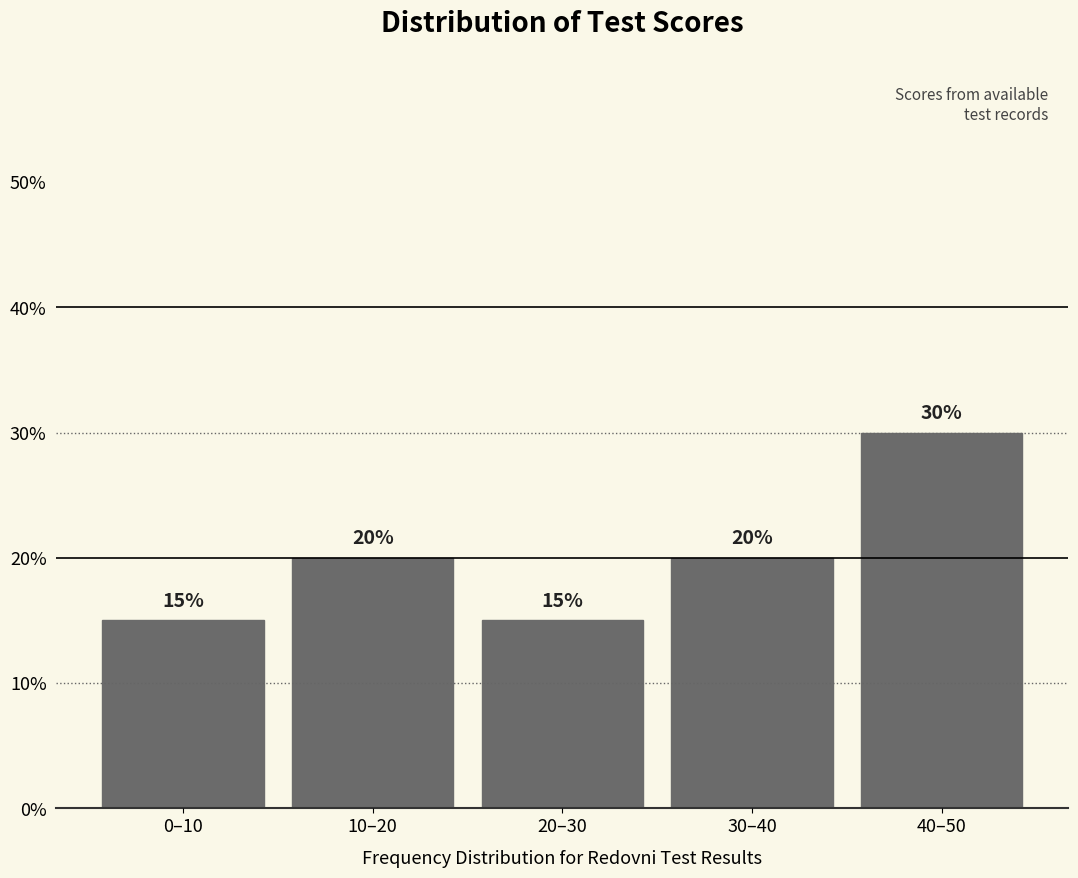

Reading left to right, extract all data points from this chart.

0–10=15	10–20=20	20–30=15	30–40=20	40–50=30